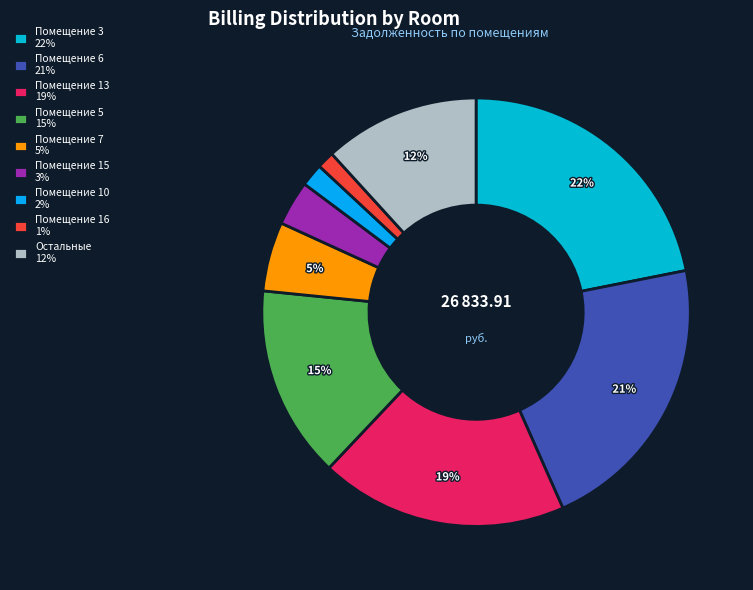

Which slice is the largest?

3